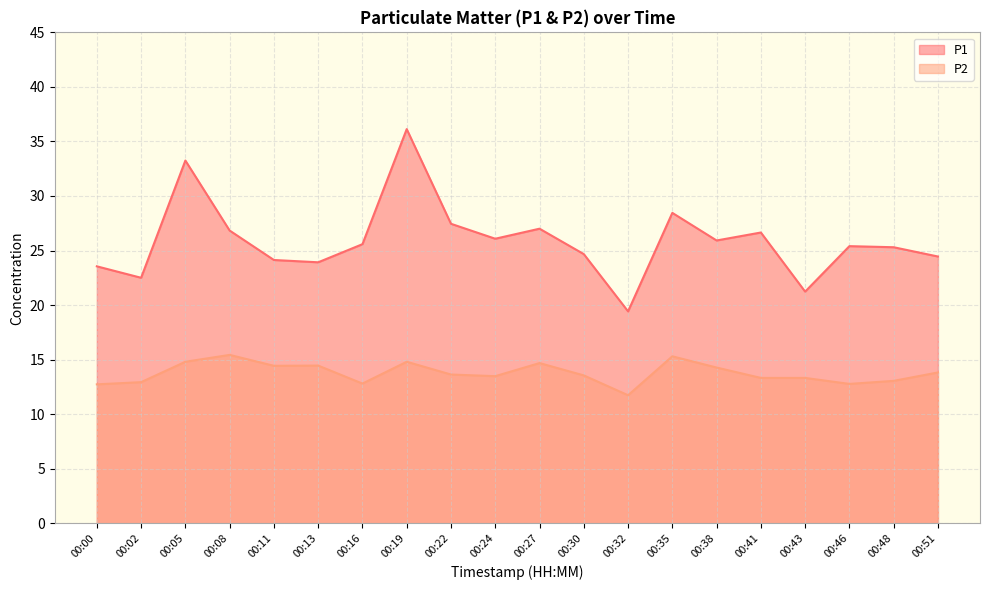

At 00:05, list the series in order from largest to smallest.

P1, P2